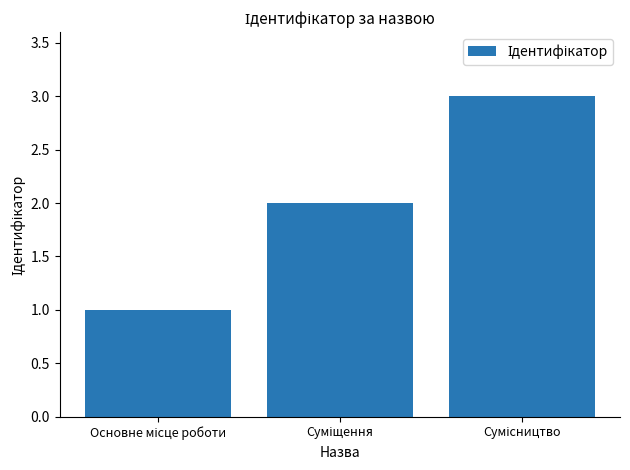

What is the maximum value shown in the chart?

3